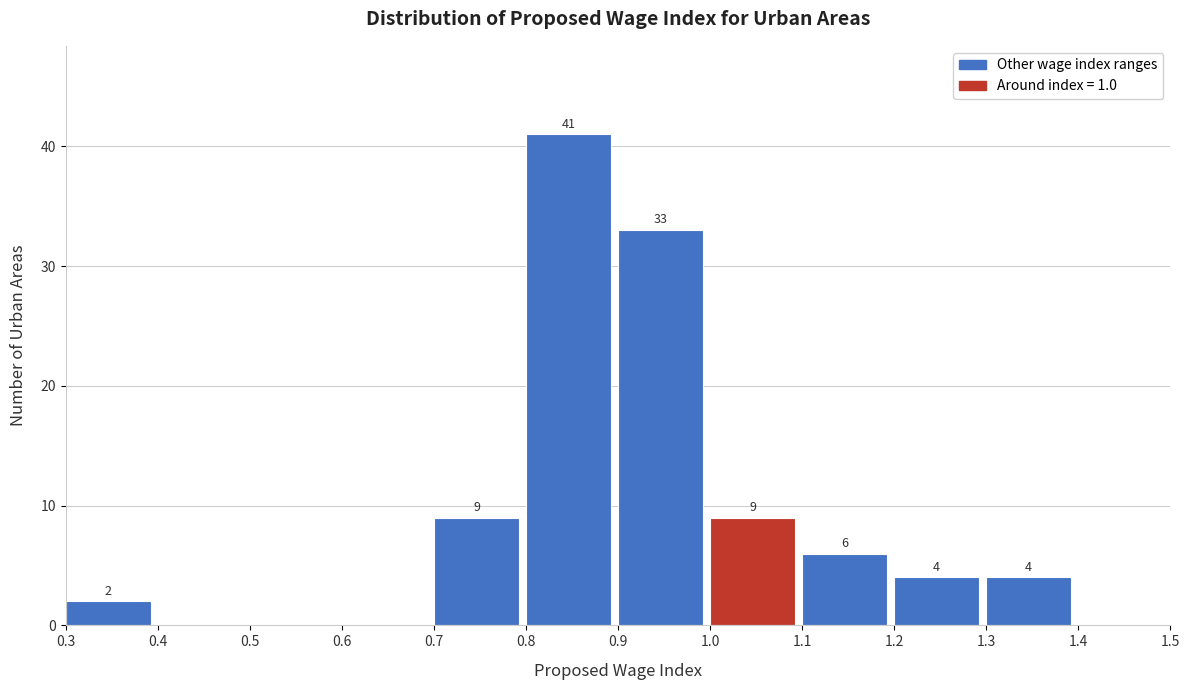

Over which range of the x-axis is the bar tallest?

0.8 to 0.9